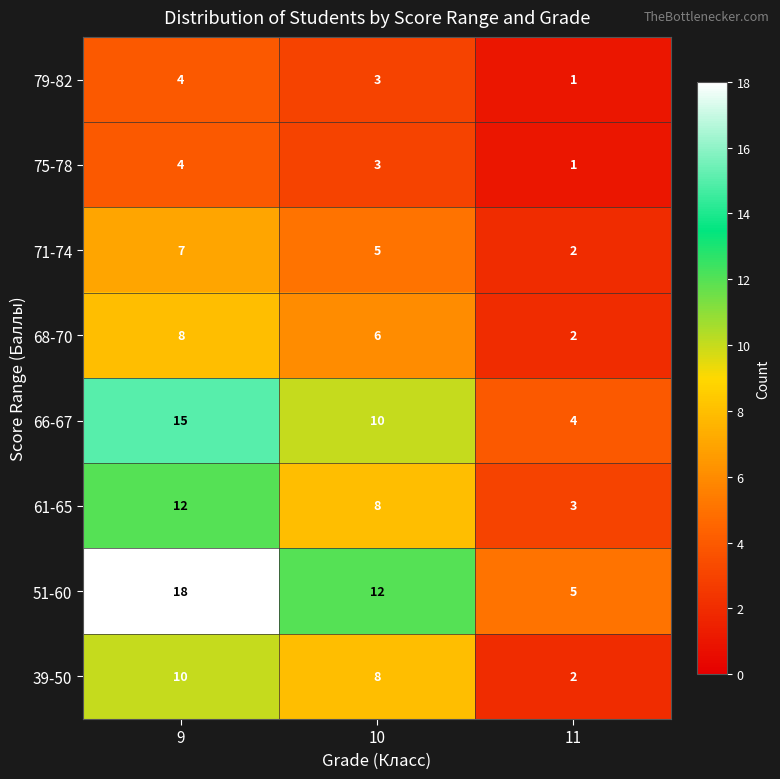

Is it true that 79-82 equals 4 at 9?

True